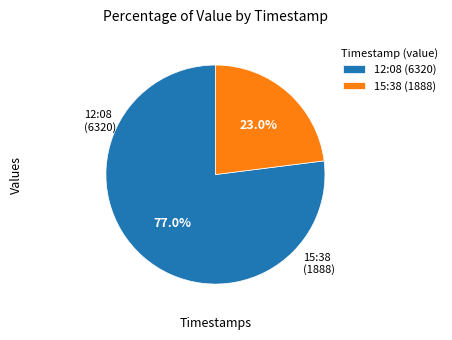

Rank the categories by value from highest to lowest.

12:08 (6320), 15:38 (1888)